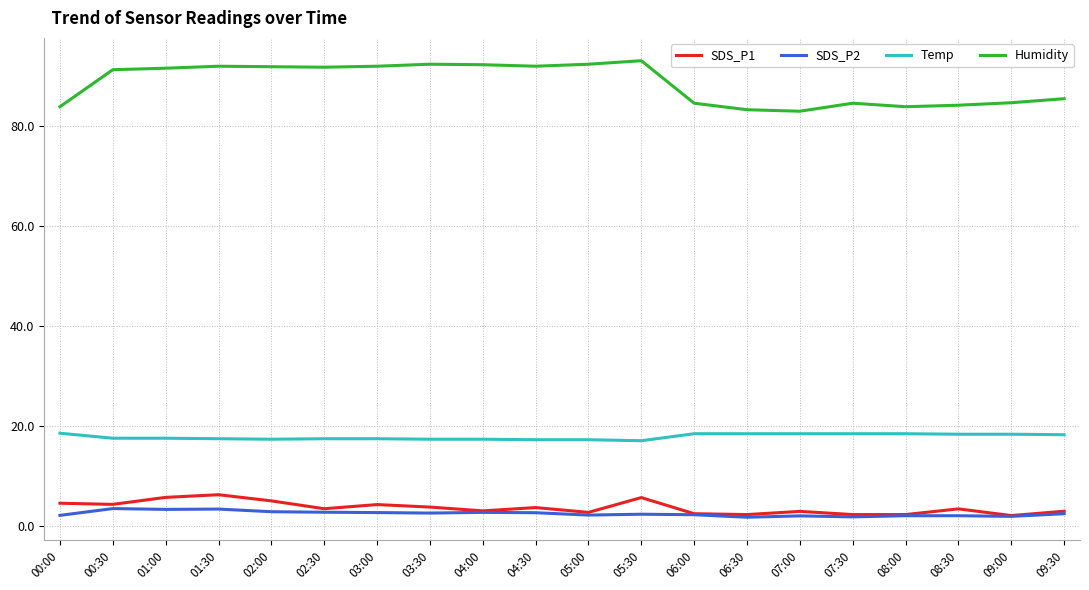

What is the spread (max minus min) of values at 01:00?

88.2